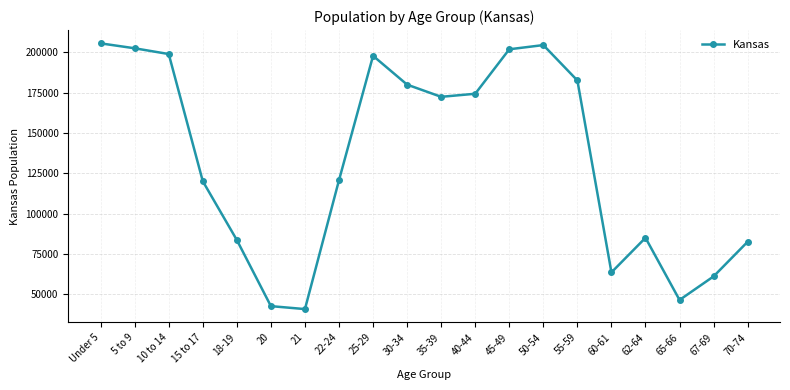

Count the number of categories in the chart.

20